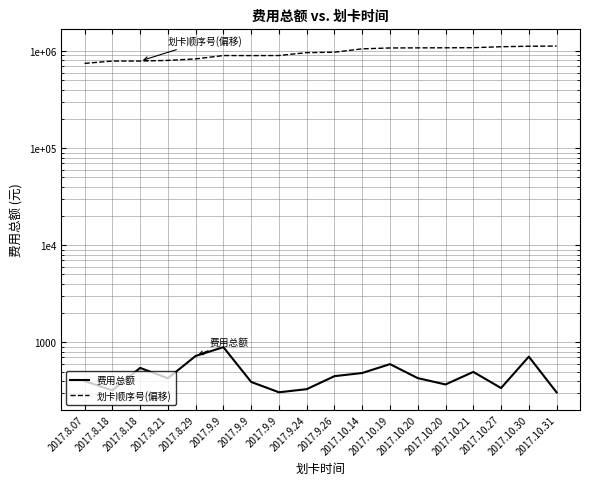

Which series has the largest total across all categories?

划卡顺序号(偏移)